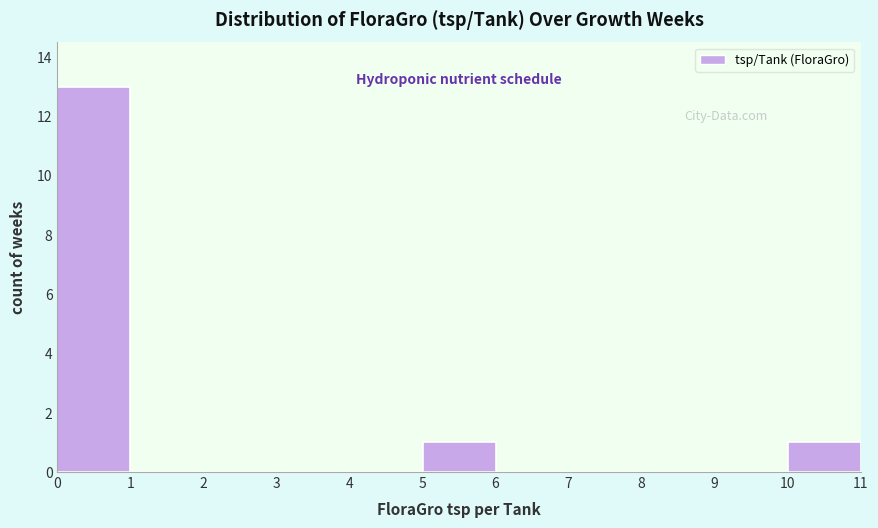

Reading left to right, list every bar in this chart as the range it spans on the x-axis followed by its height. The values are not printed on the chart, so give them approximately, as read against the axis.

0 to 1: 13
1 to 2: 0
2 to 3: 0
3 to 4: 0
4 to 5: 0
5 to 6: 1
6 to 7: 0
7 to 8: 0
8 to 9: 0
9 to 10: 0
10 to 11: 1